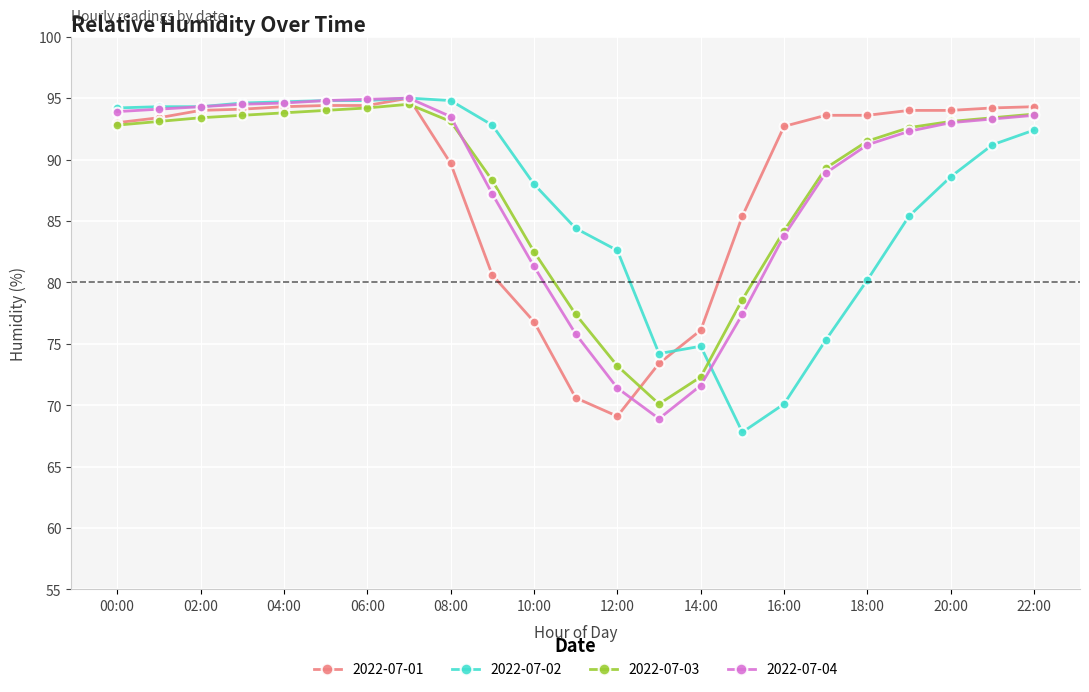

What is the value of the 2022-07-01 point at the 12th from the left?

70.6